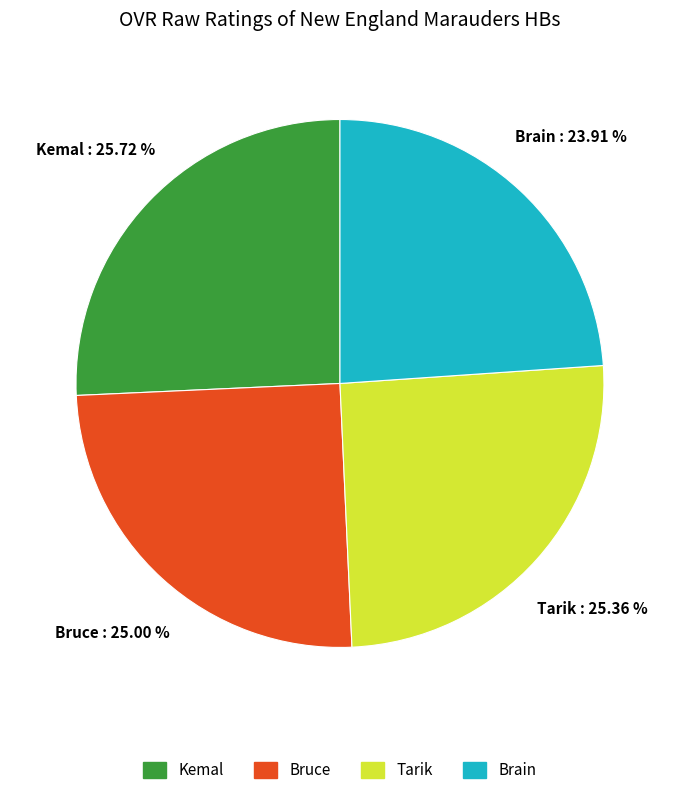

What is the ratio of the value at Bruce to the value at Tarik?

1.0